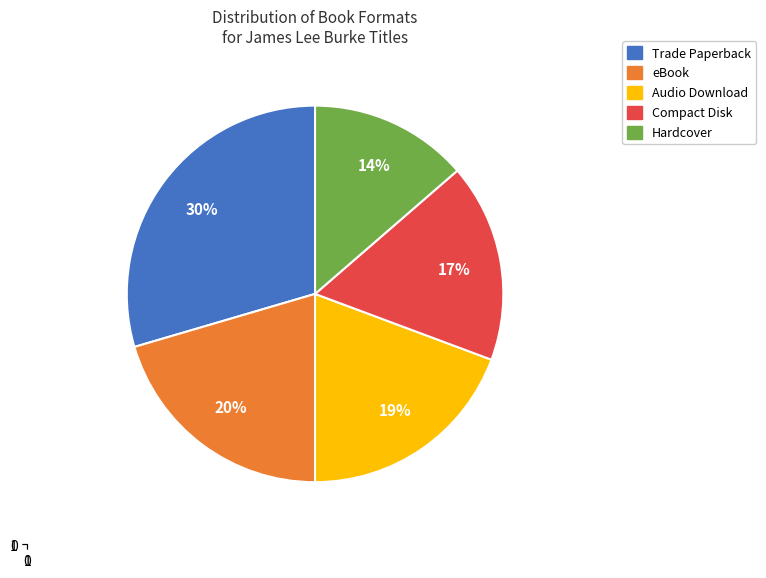

To the nearest percent, what is the combined percentage of Hardcover and eBook?

34%